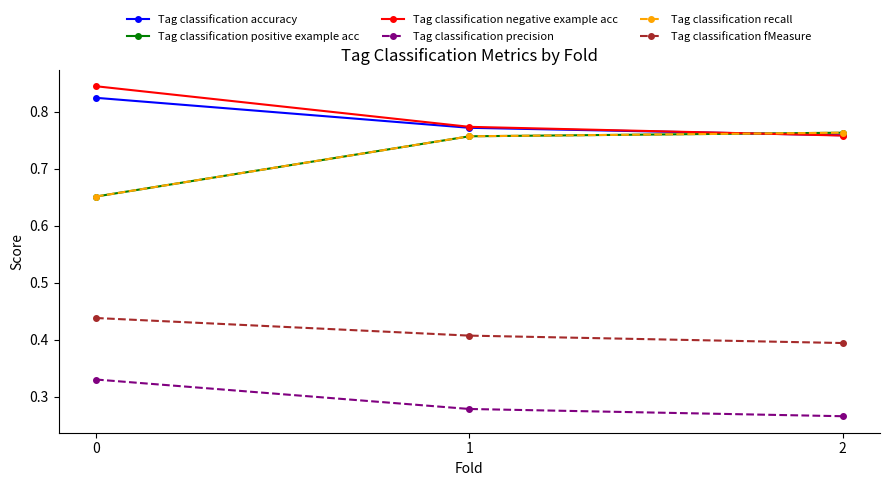

What is the smallest value displayed?

0.3